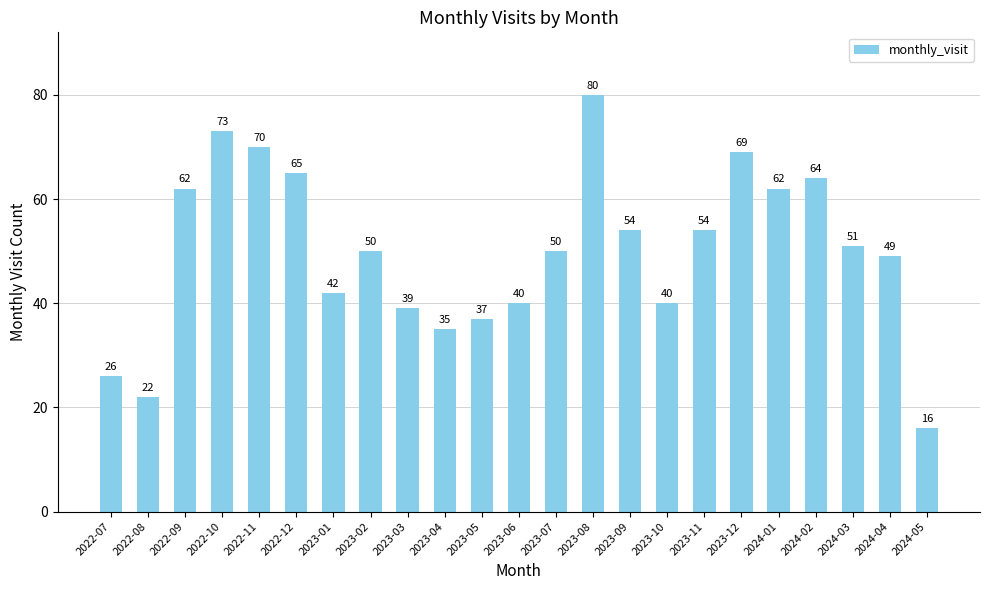

What is the average value?

50